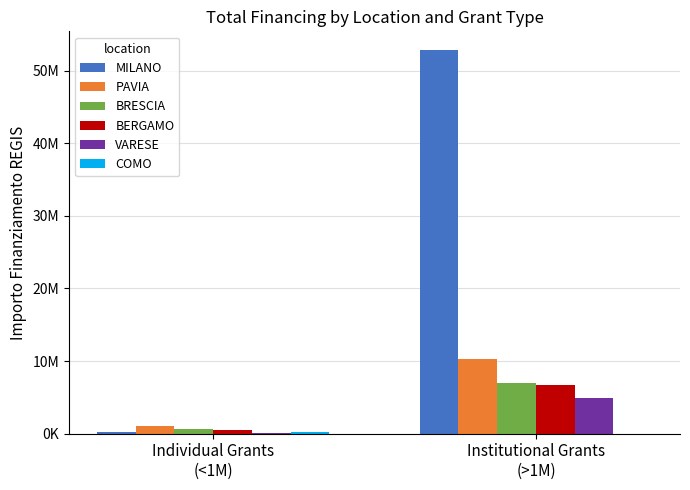

What is the sum of the BERGAMO values at Institutional Grants
(>1M) and Individual Grants
(<1M)?

7142418.8